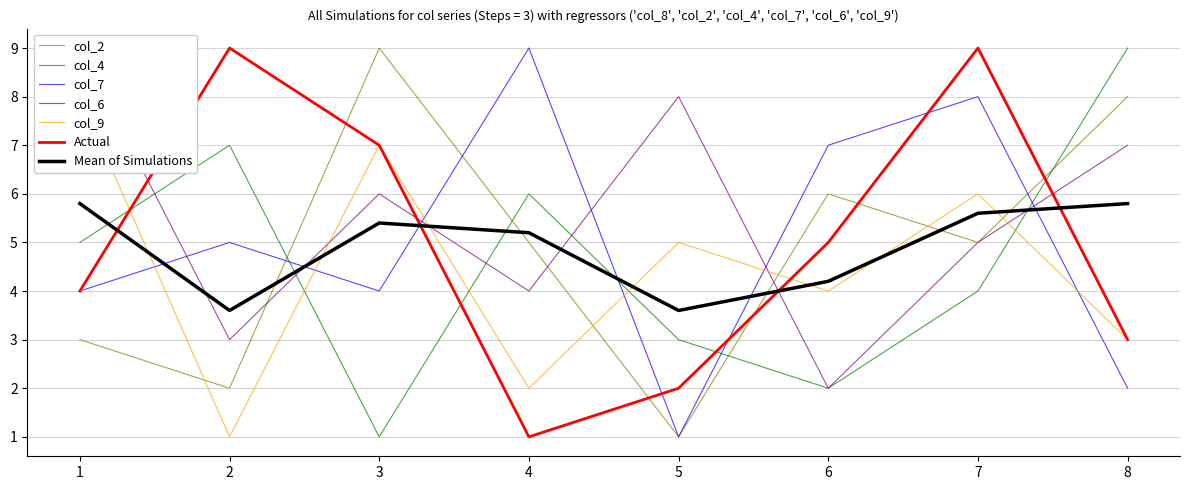

Count the col_2 values in the range 3 to 8.

5